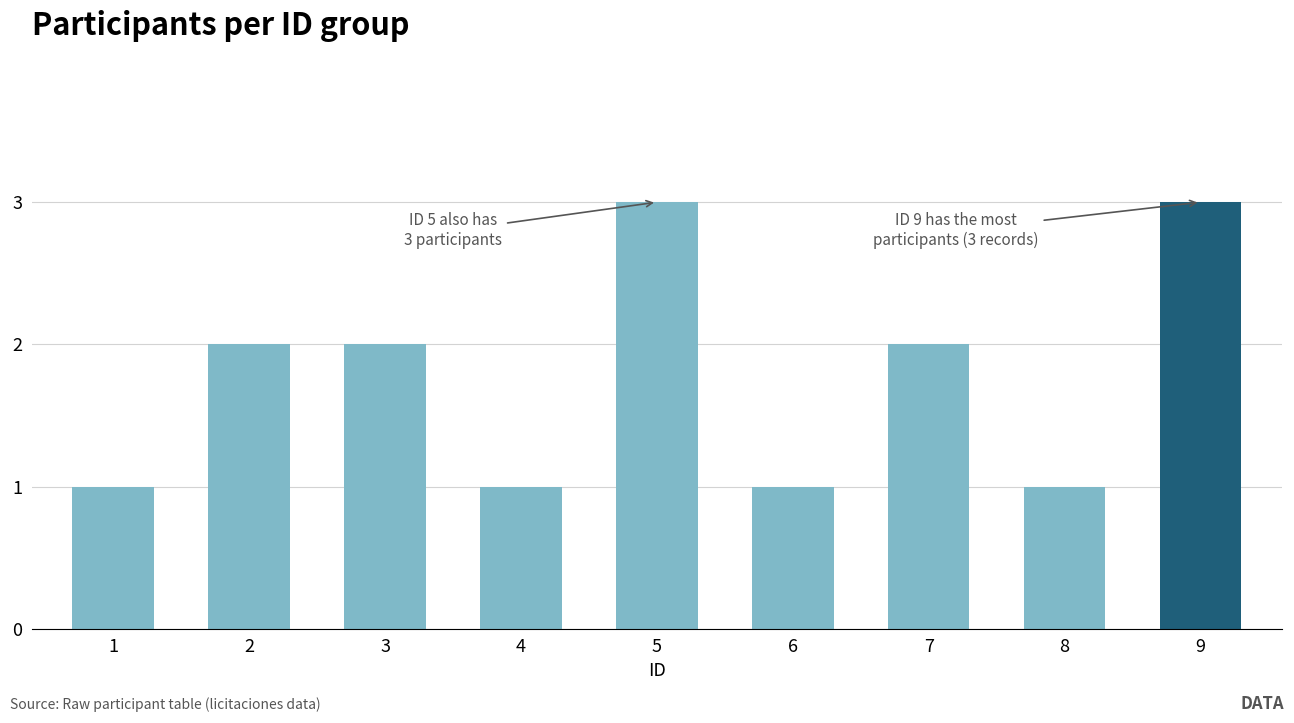

Count the values in the range 1 to 2.

7